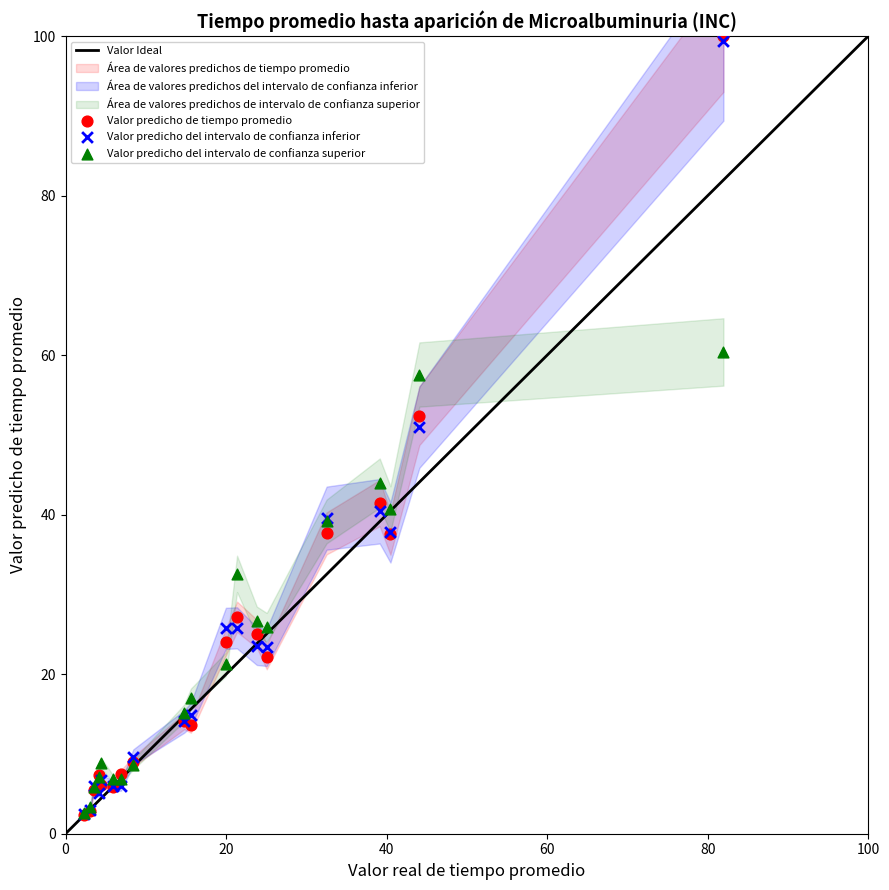

In the Valor predicho del intervalo de confianza superior series, what Y value is closest to 31?

32.6